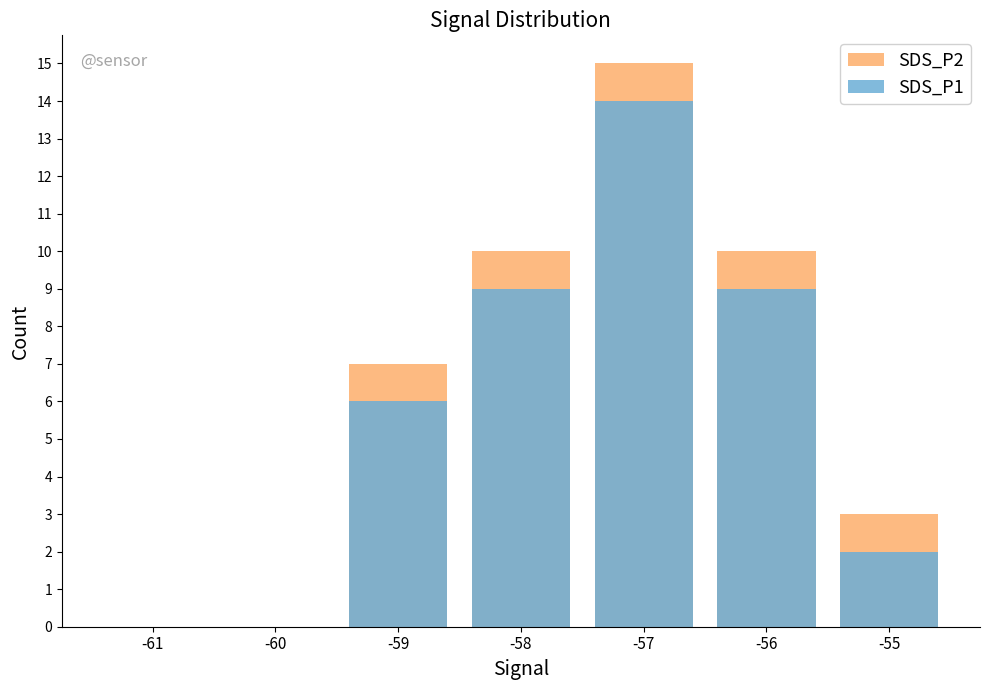

Rank the series by their average value, from highest to lowest.

SDS_P2, SDS_P1